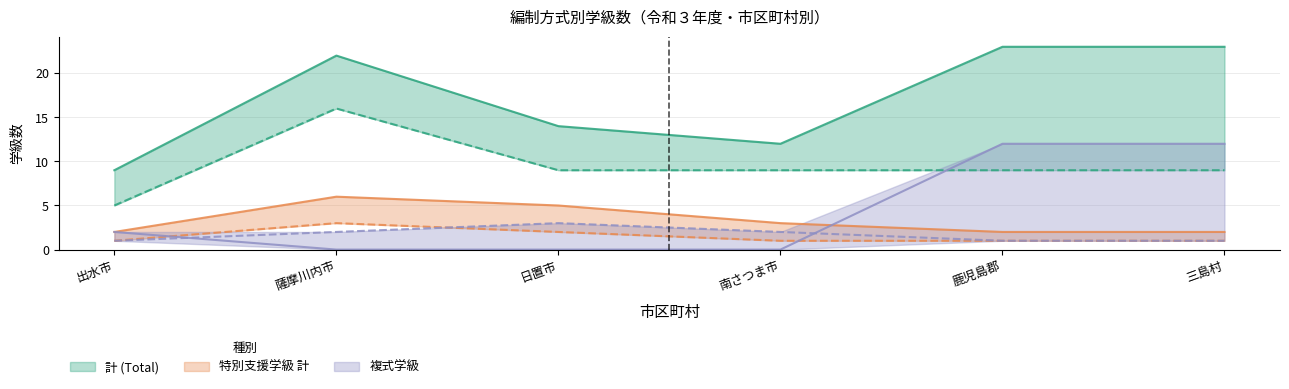

What is the sum of the 知的障害 values at 日置市 and 出水市?

3